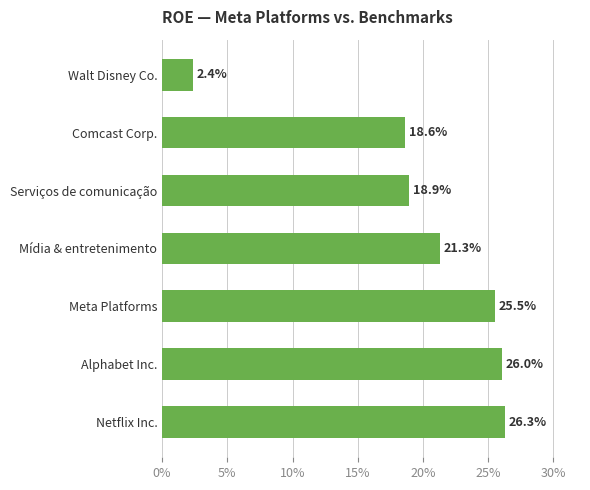

Are the bars horizontal?

Yes